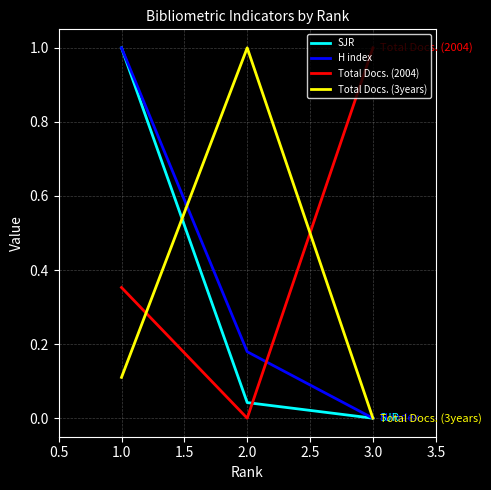

Where is H index nearest to the value 0?

3.0